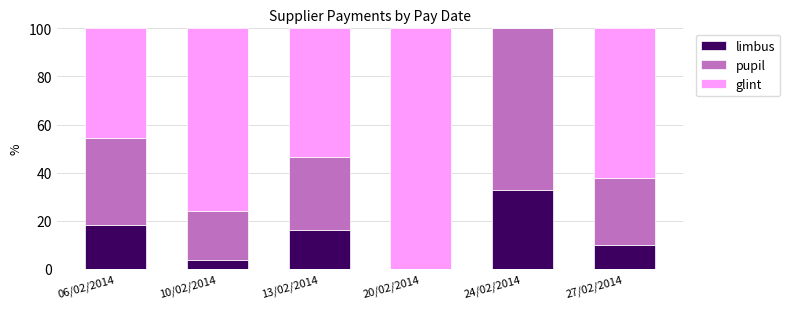

Which category has the highest value in the limbus series?

24/02/2014